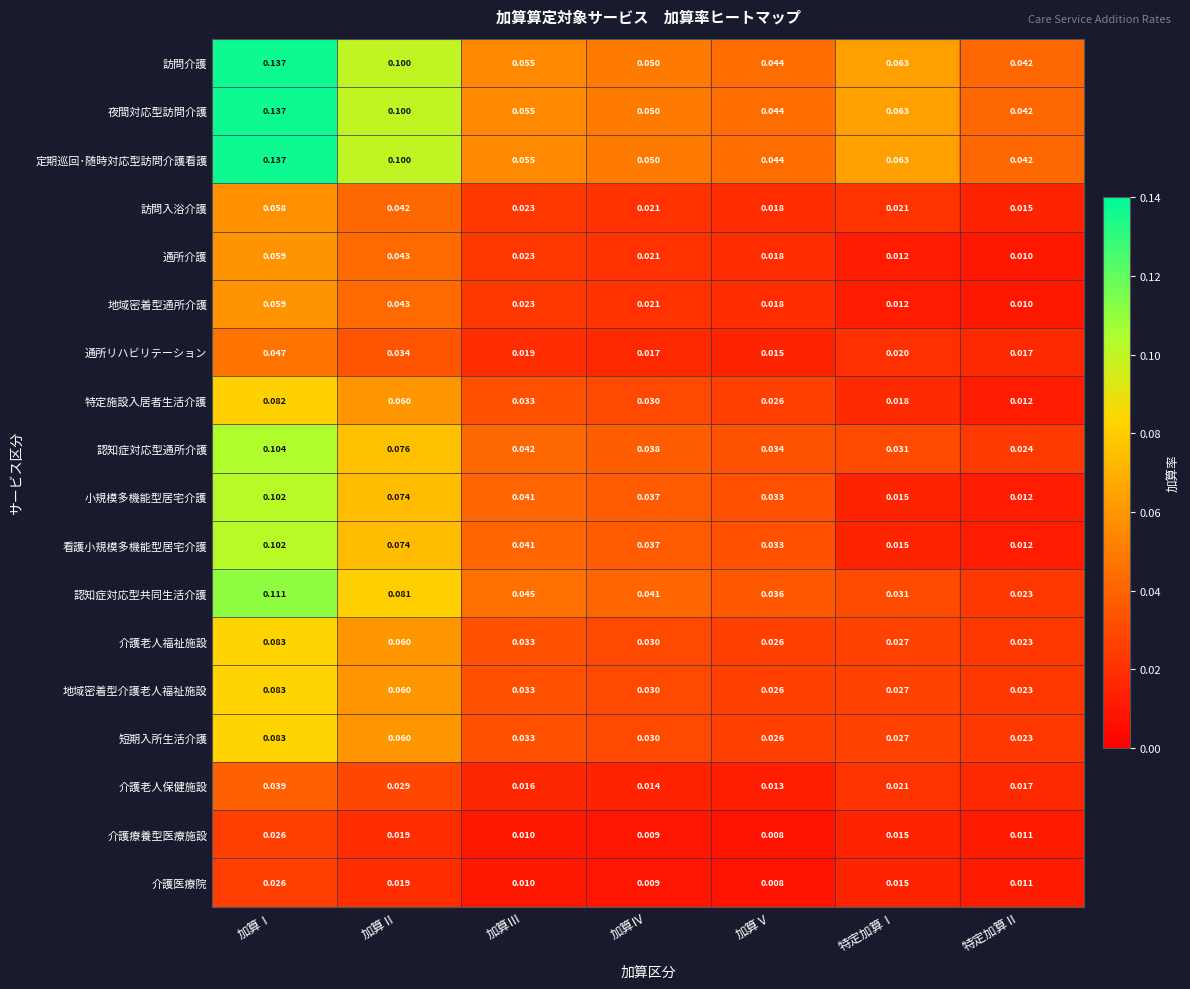

Where is 訪問介護 nearest to the value 0?

特定加算Ⅱ